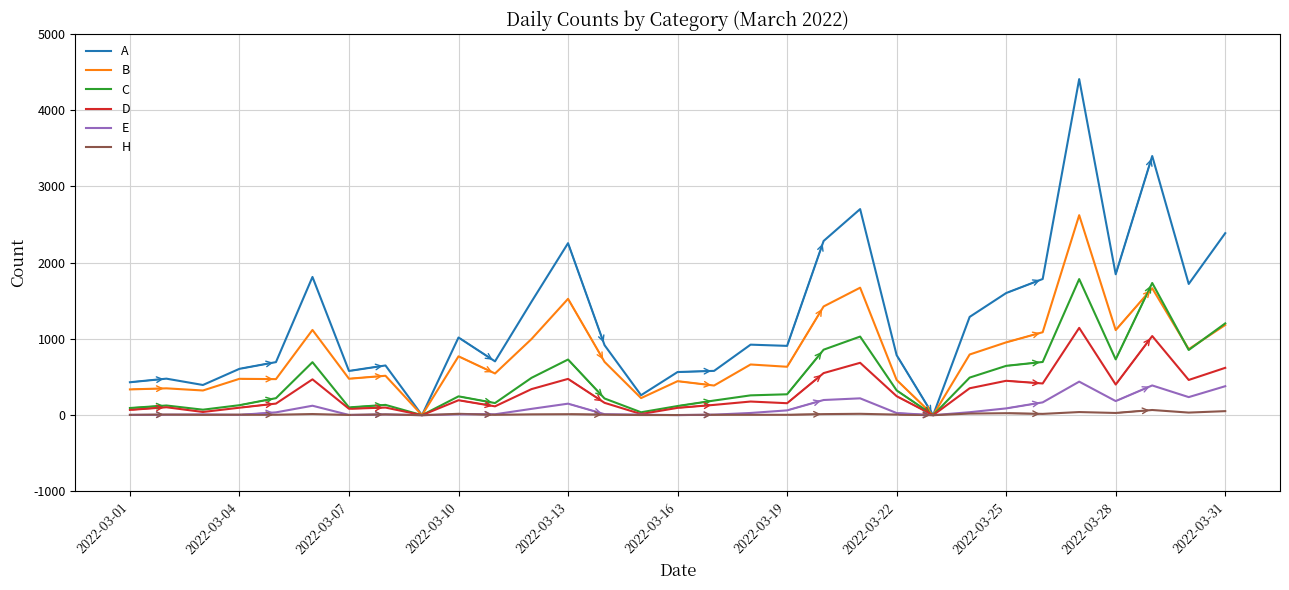

List the series in order of their peak value, highest first.

A, B, C, D, E, H